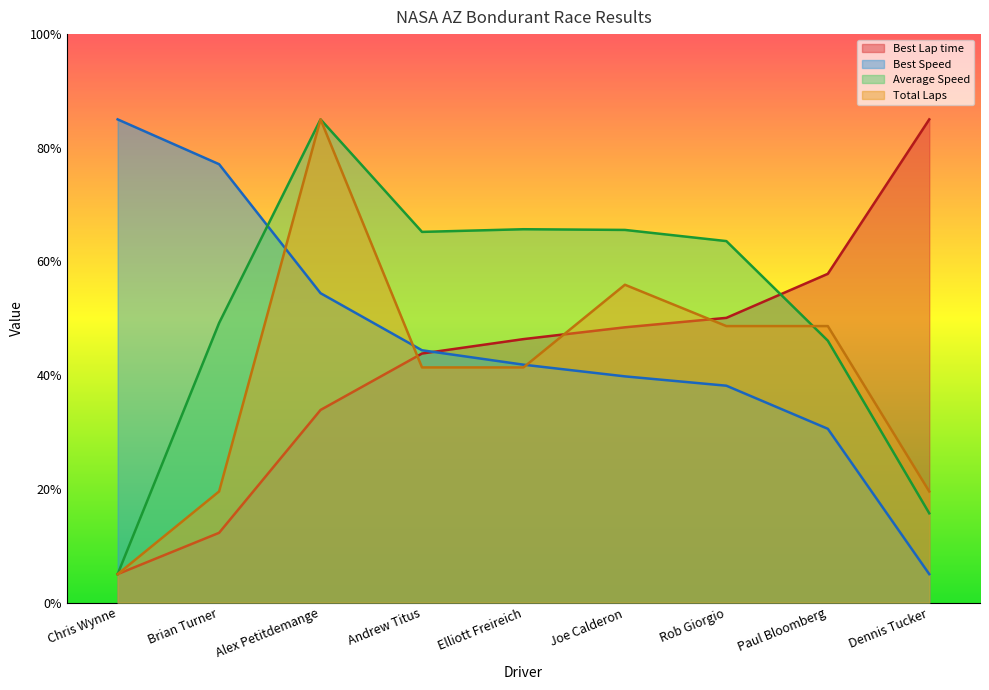

Which series has the largest range (max minus min)?

Average Speed